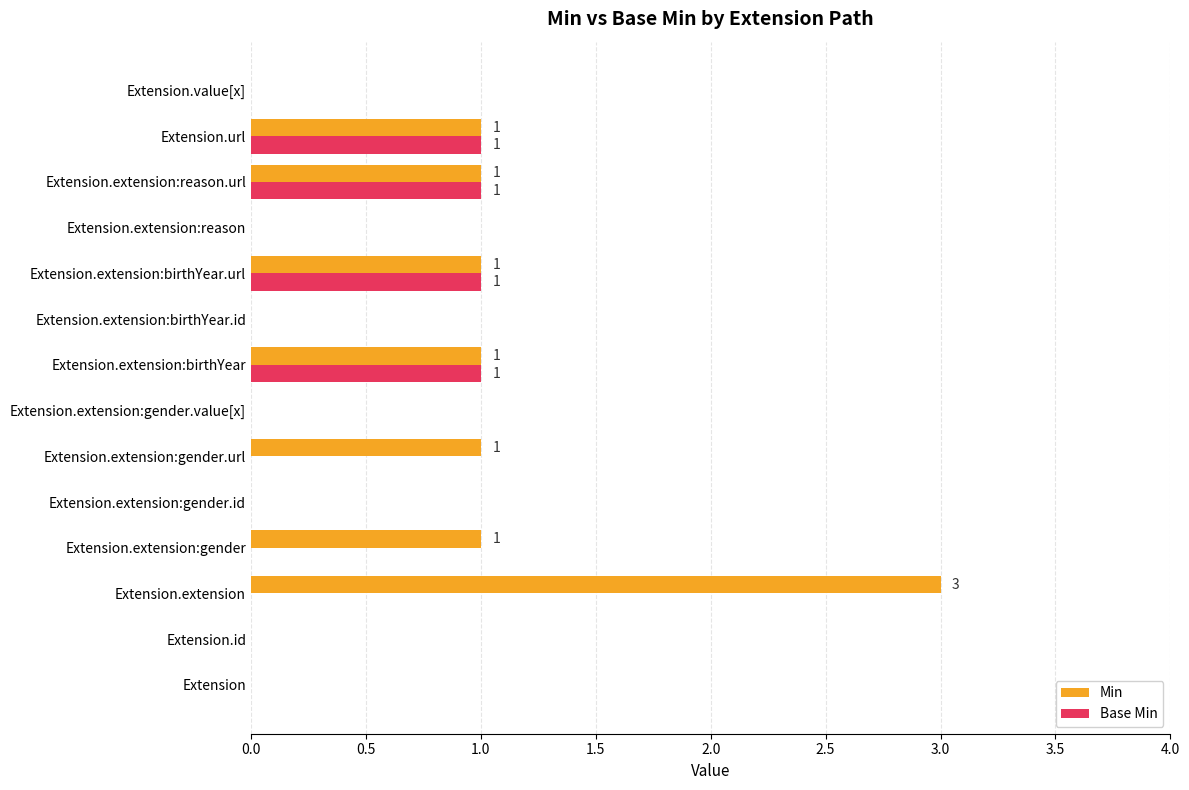

Which series has the largest total across all categories?

Min